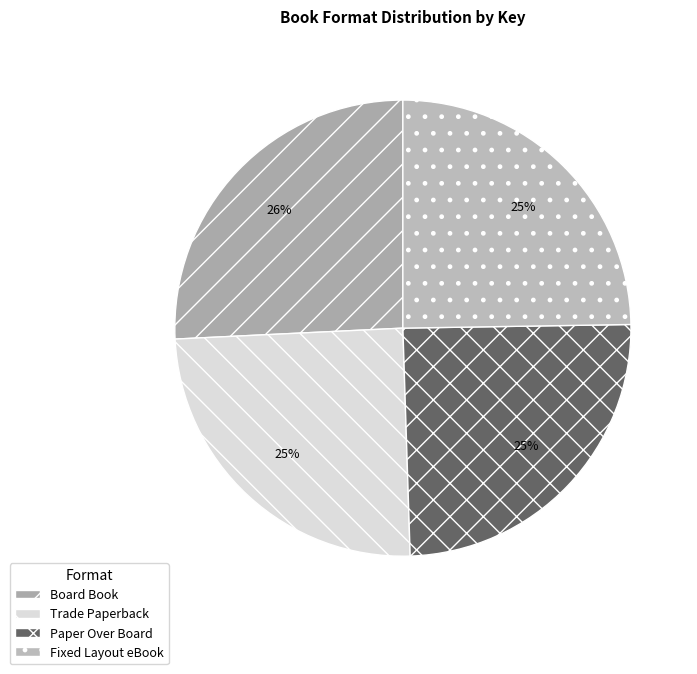

Rank the categories by value from lowest to highest.

Trade Paperback, Paper Over Board, Fixed Layout eBook, Board Book